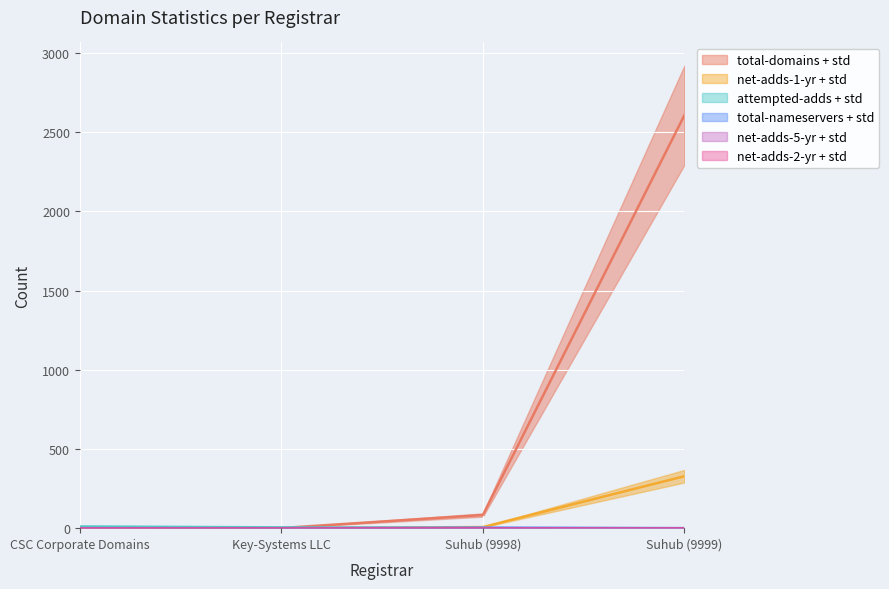

True or false: attempted-adds and total-nameservers intersect in this chart.

True